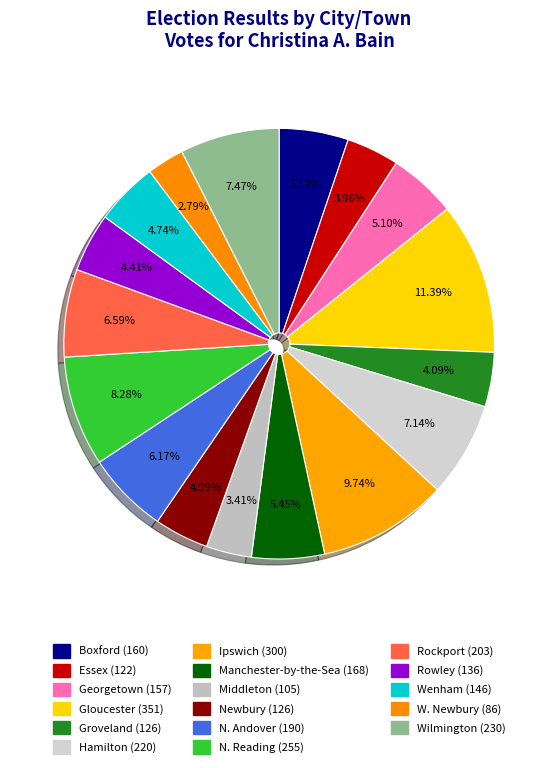

Rank the categories by value from lowest to highest.

W. Newbury, Middleton, Essex, Groveland, Newbury, Rowley, Wenham, Georgetown, Boxford, Manchester-by-the-Sea, N. Andover, Rockport, Hamilton, Wilmington, N. Reading, Ipswich, Gloucester